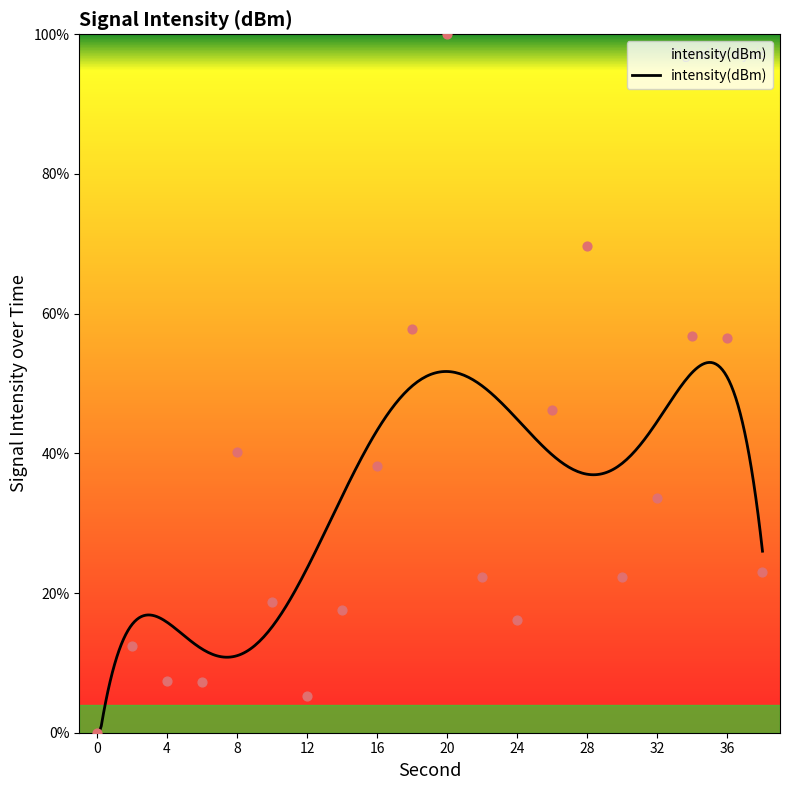

Which has a higher value, 16 or 34?

34